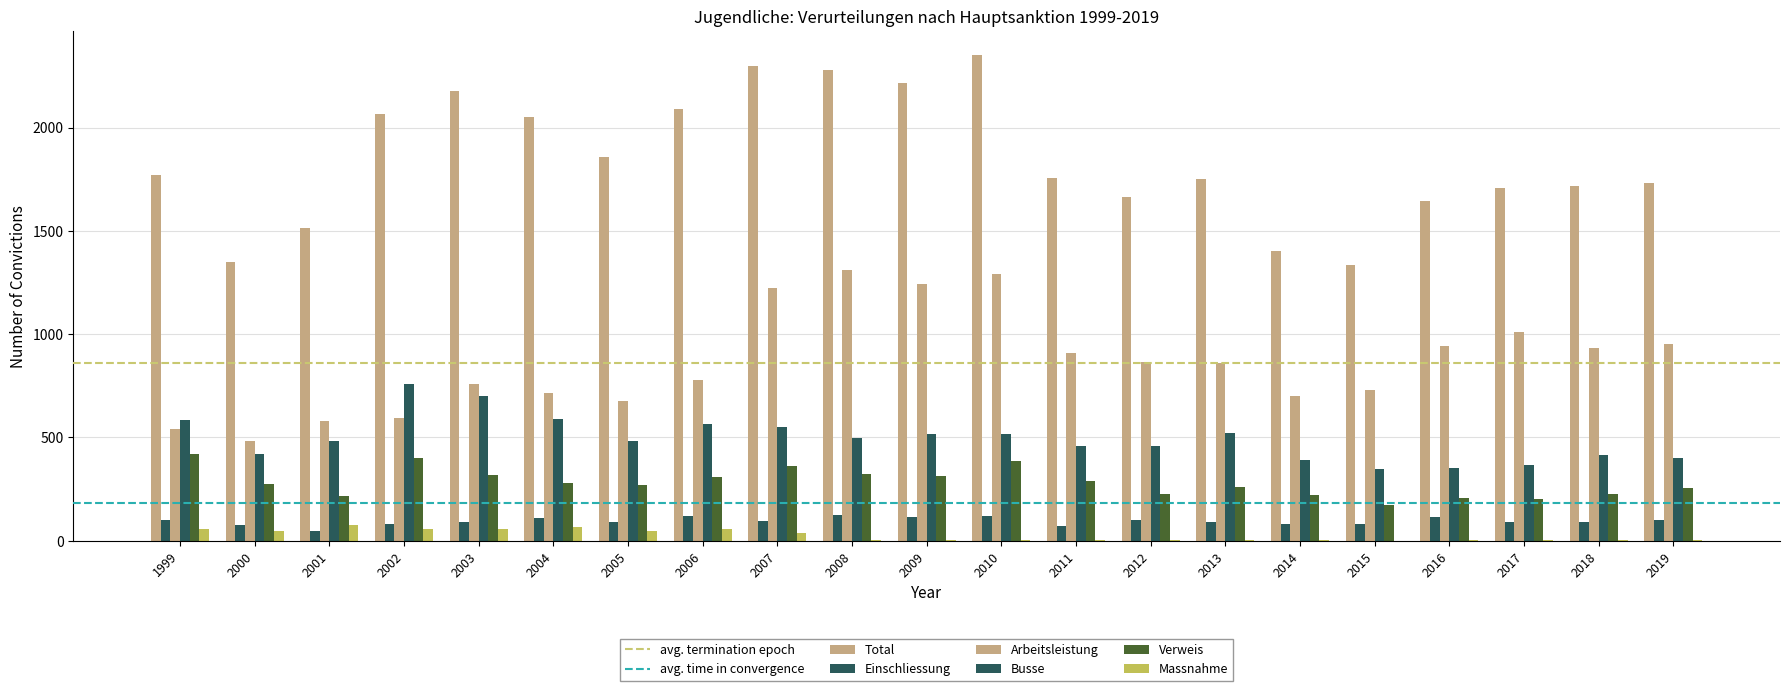

At 2014, list the series in order from smallest to largest.

Massnahme, Einschliessung, Verweis, Busse, Arbeitsleistung, Total